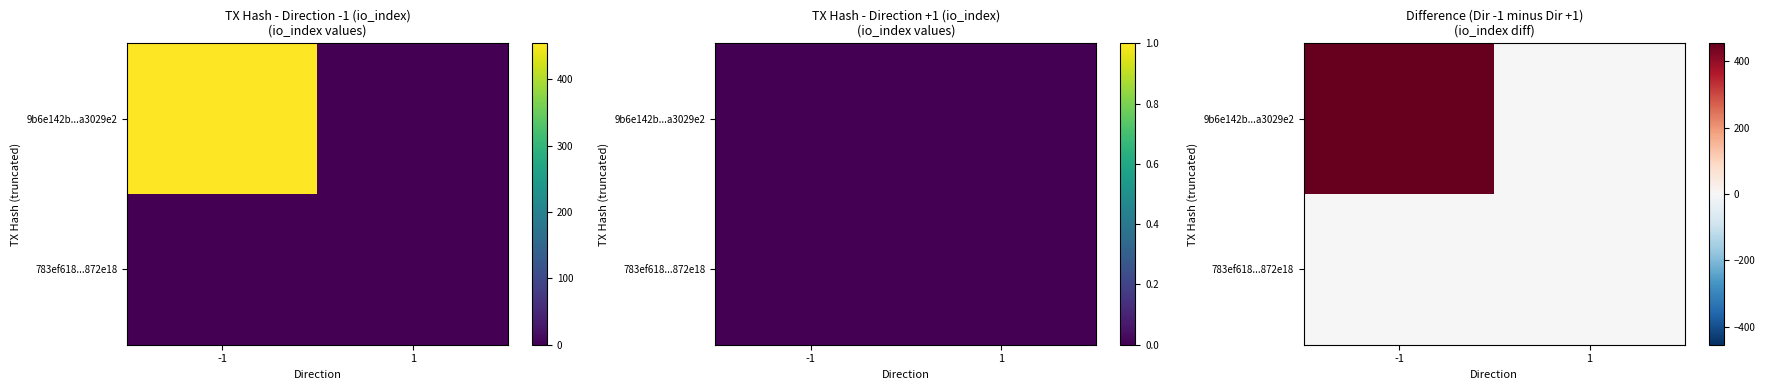

Which series has the largest range (max minus min)?

9b6e142b...a3029e2